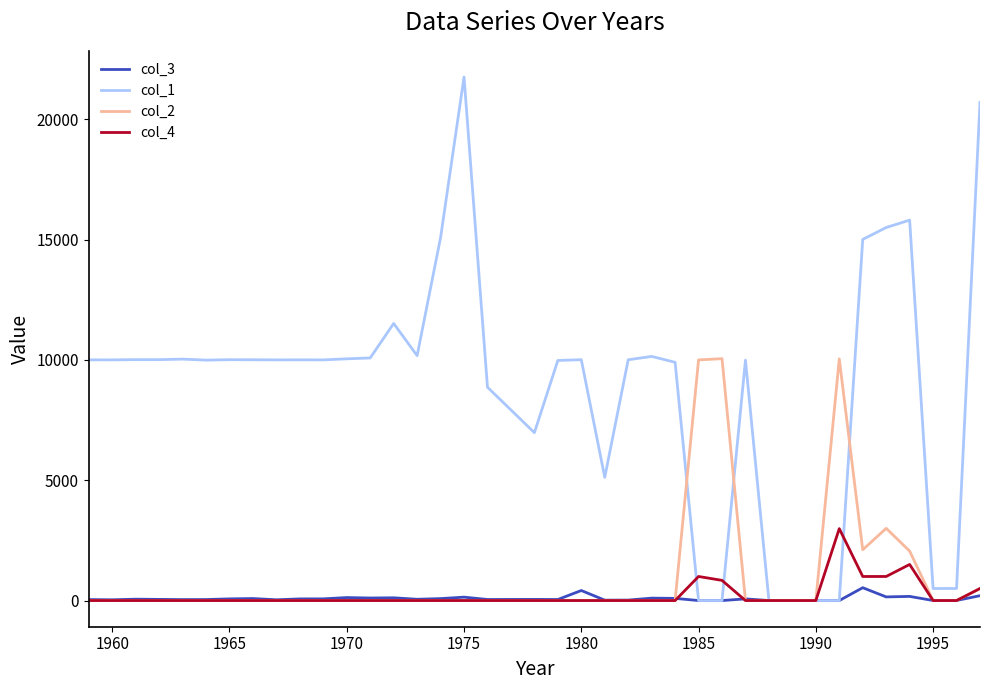

What is the maximum value shown in the chart?

21754.0